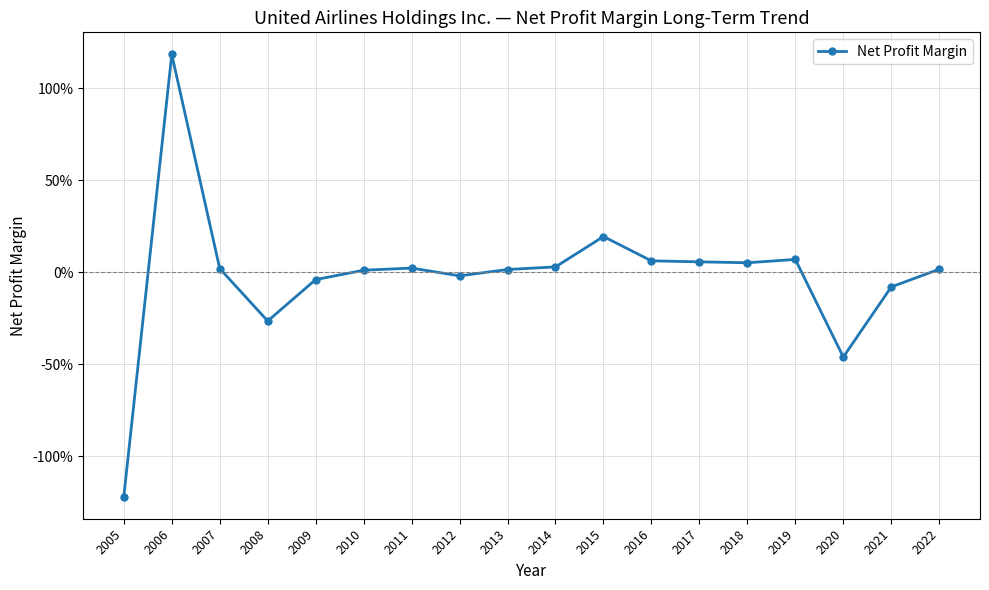

Is this an area chart (filled region under the line)?

No